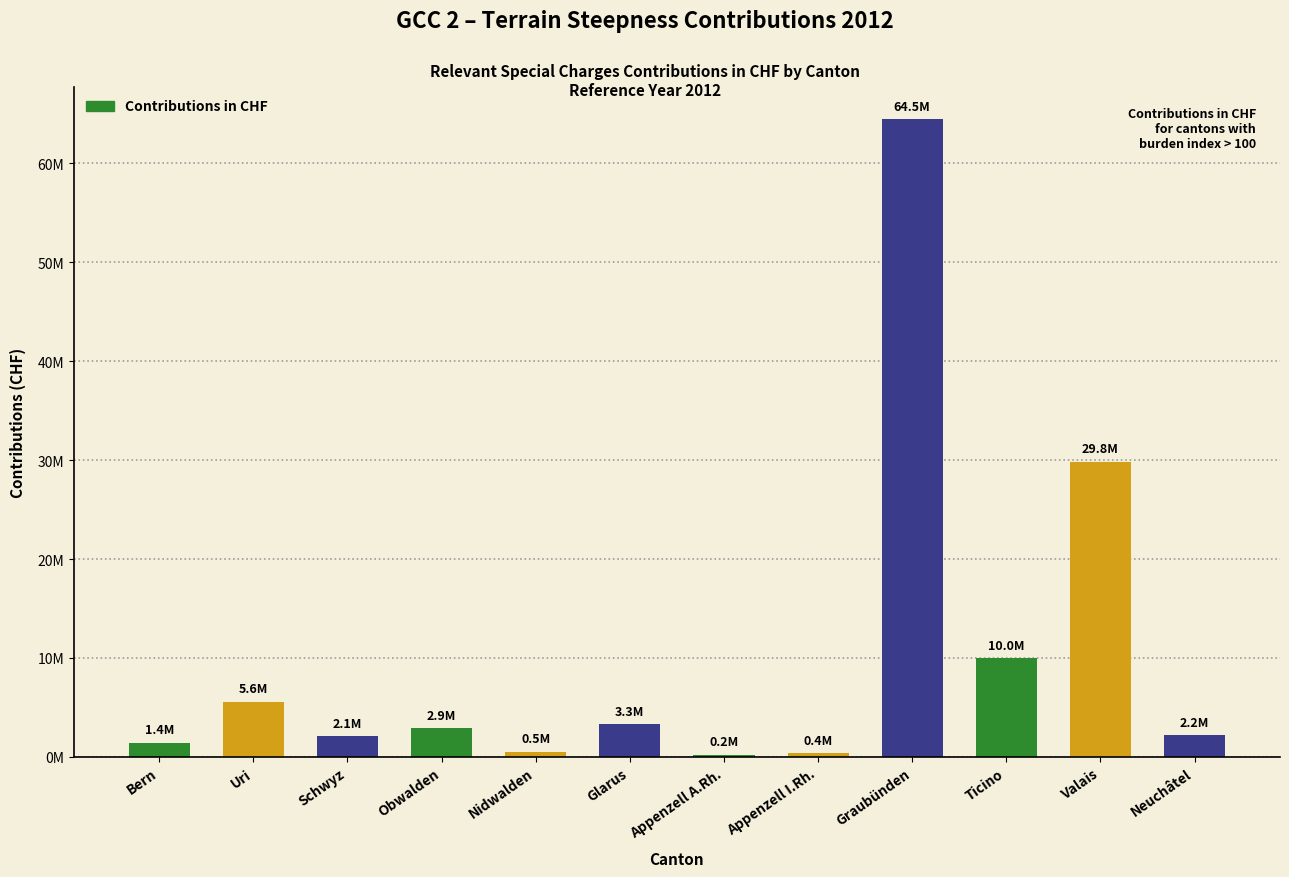

The chart shows a value of 2123112.8 at Schwyz. True or false?

True